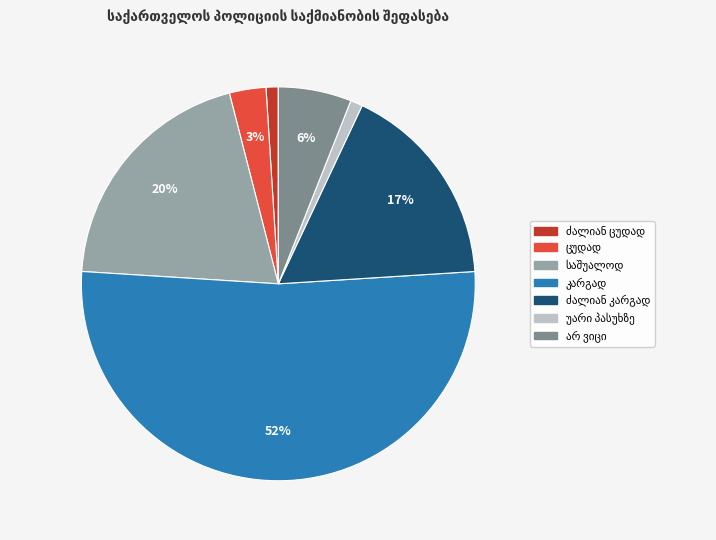

To the nearest percent, what is the average slice percentage?

14%